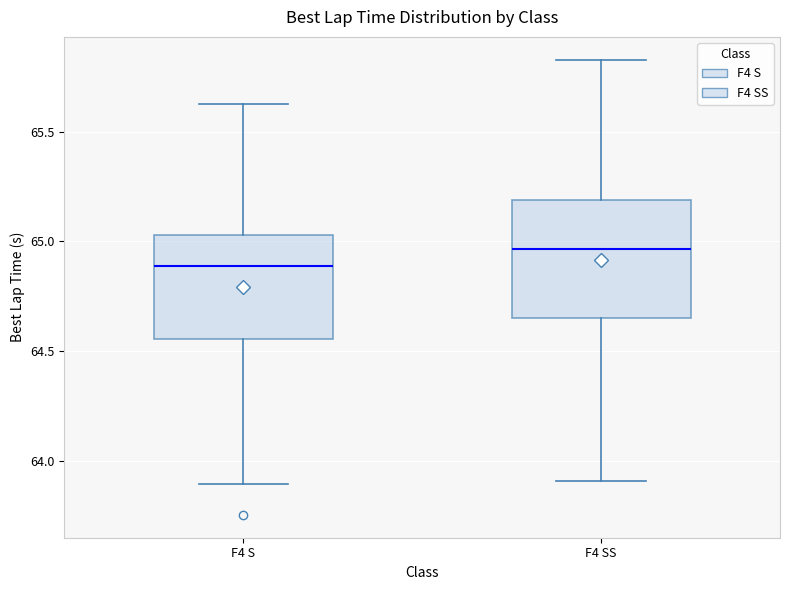

Reading left to right, read every box against the y-axis: the position of its median line, the range the box covers, and the ends of its whiskers. The values are not printed on the chart, so give them approximately, as read against the axis.

F4 S: median 64.90, box 64.55 to 65.05, whiskers 63.90 to 65.65
F4 SS: median 64.95, box 64.65 to 65.20, whiskers 63.90 to 65.85